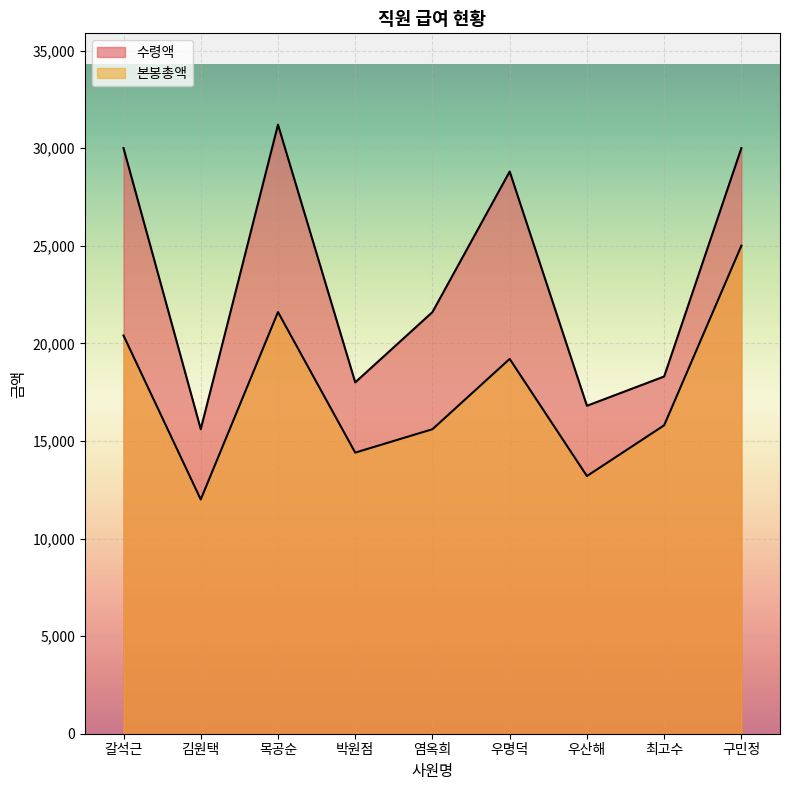

What is the average value of the 수령액 series?

23367